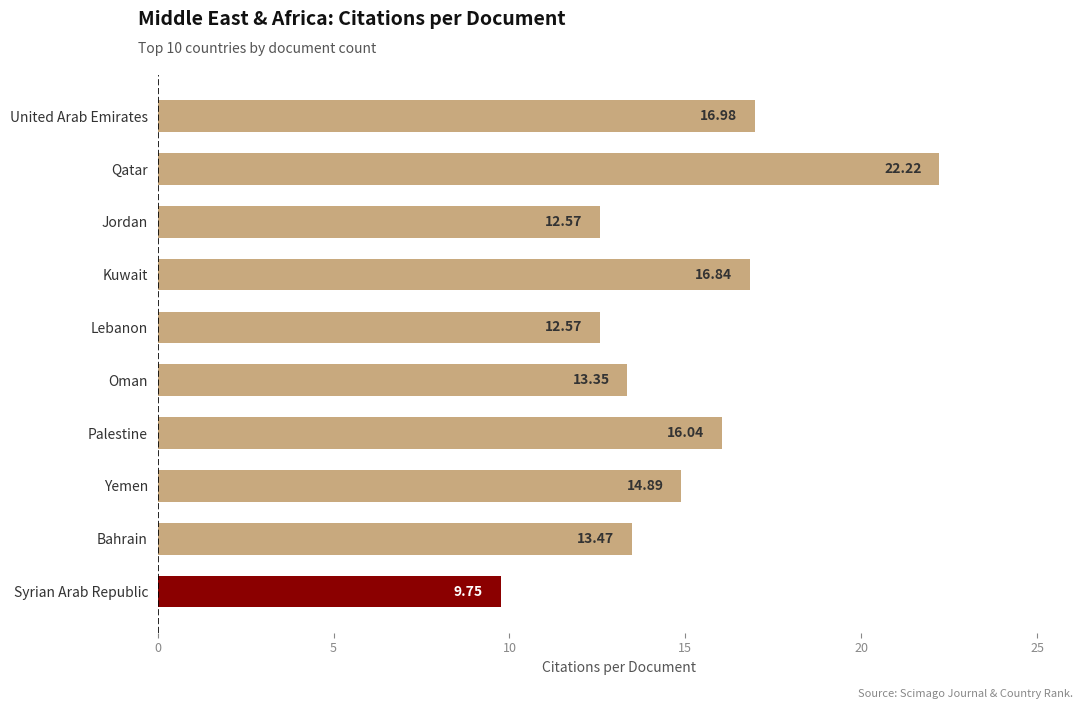

Which category has the lowest value across all series?

Syrian Arab Republic